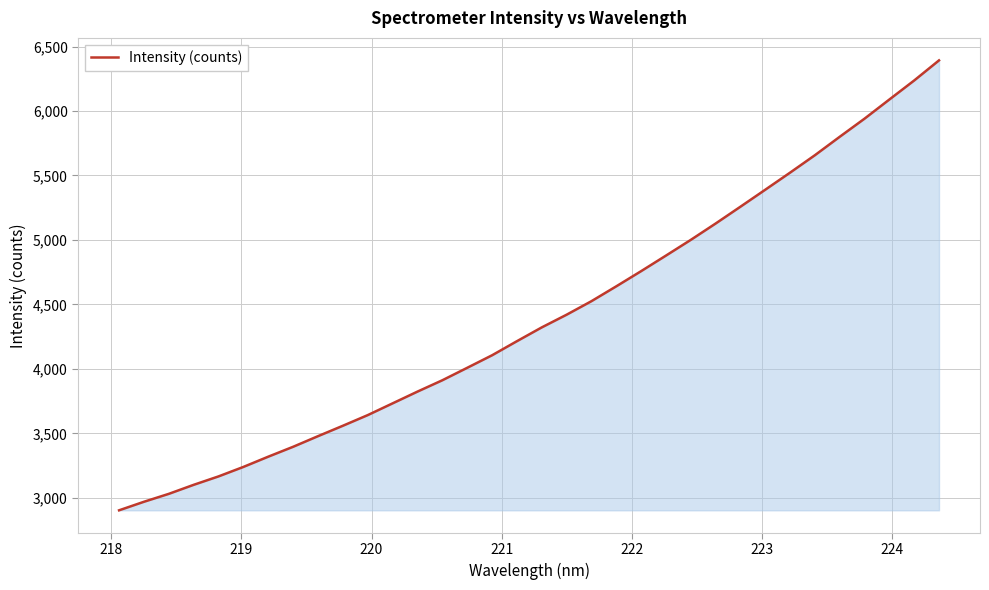

Does the chart display data point markers on the line(s)?

No